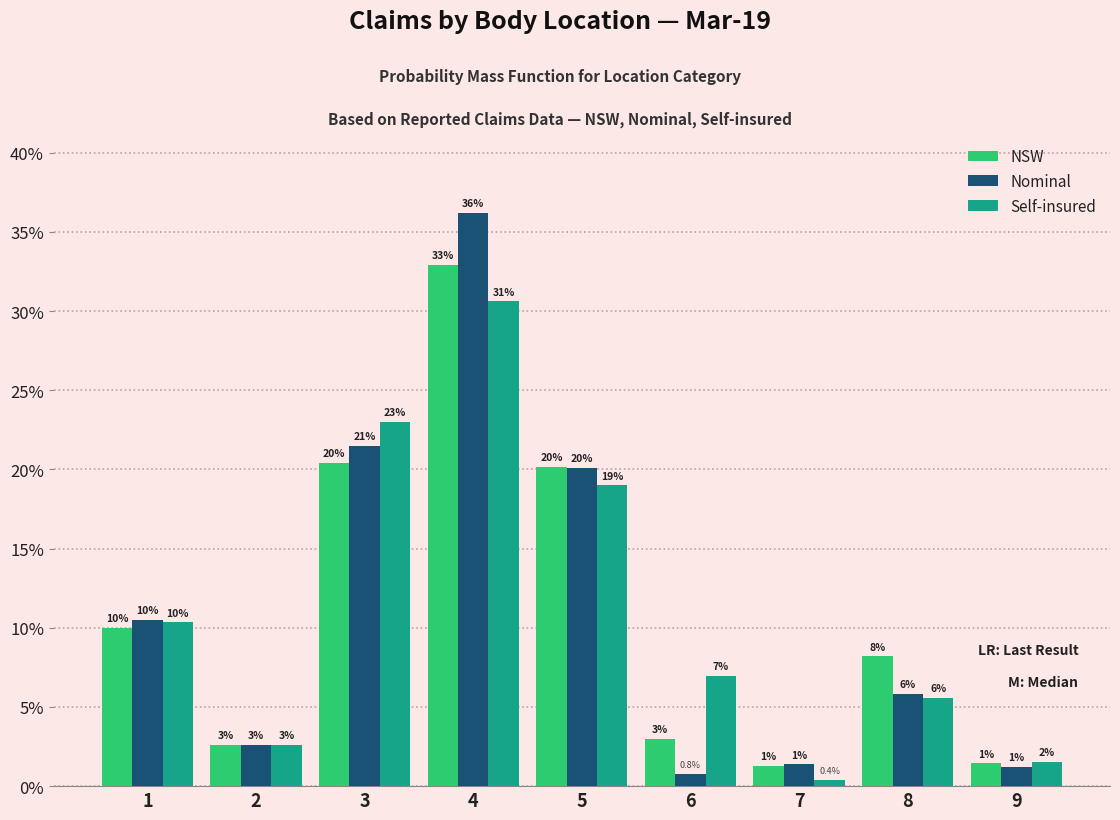

True or false: NSW has a value of 1.3 at 7.

True